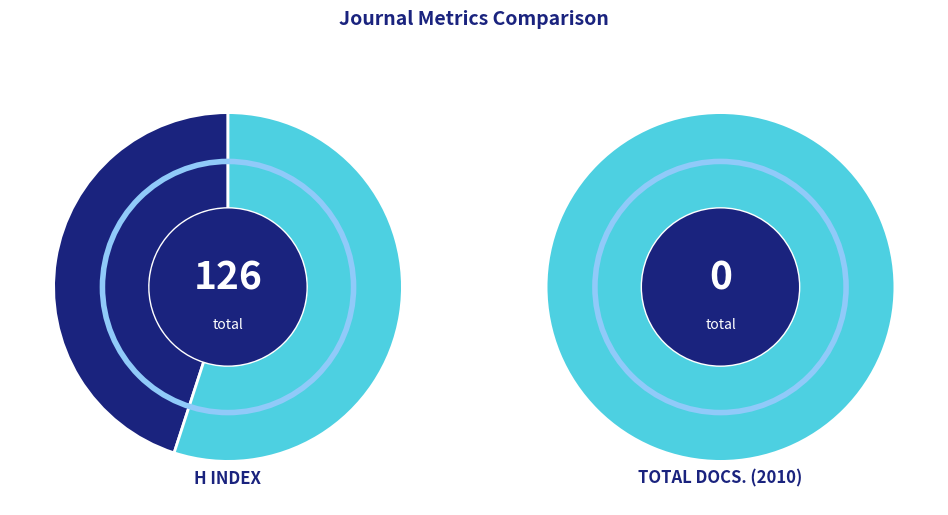

How many slices are in this pie chart?

2